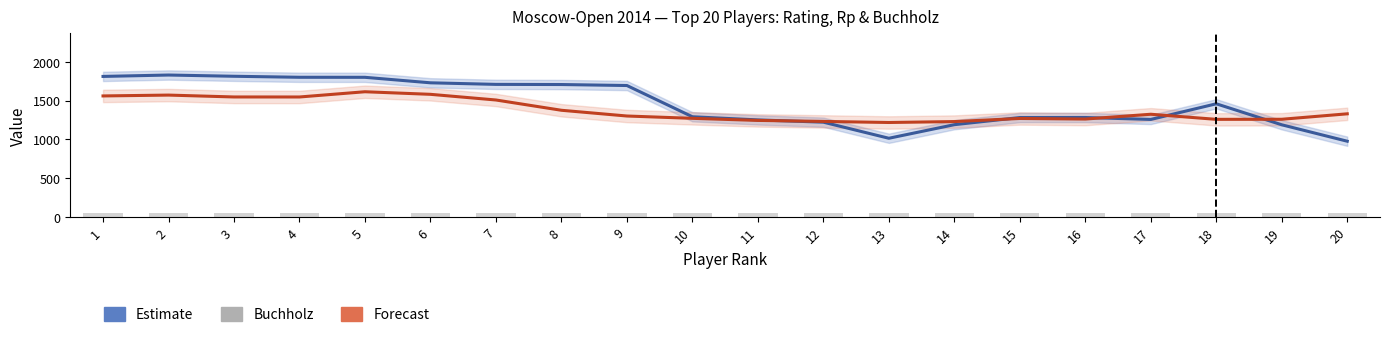

What is the total value across all series at 11?

2496.5